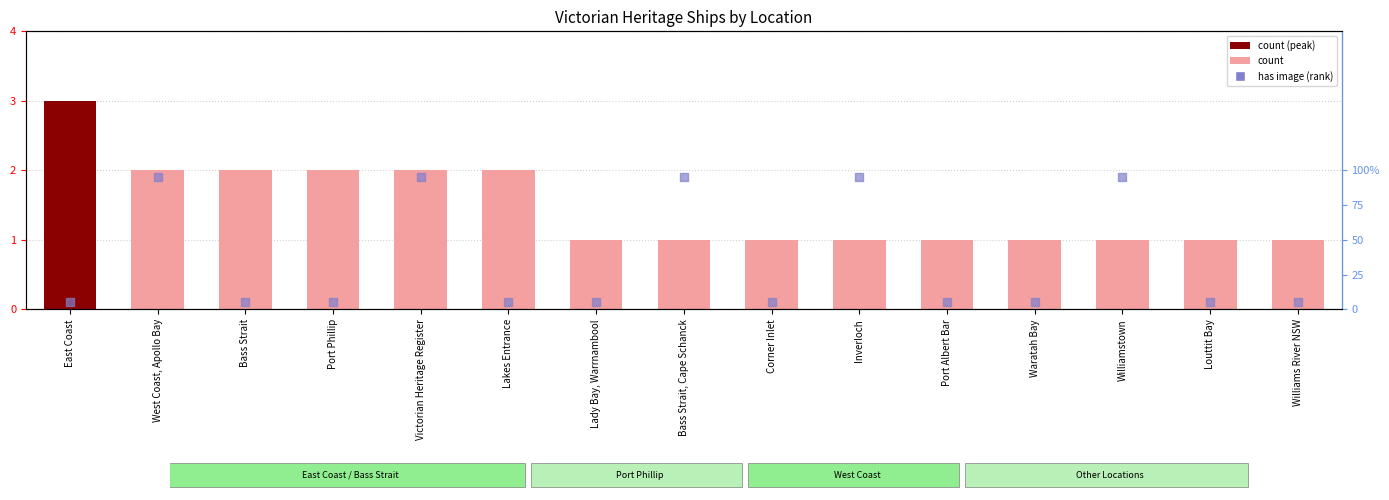

Which series contains the lowest Y value?

has image (rank)